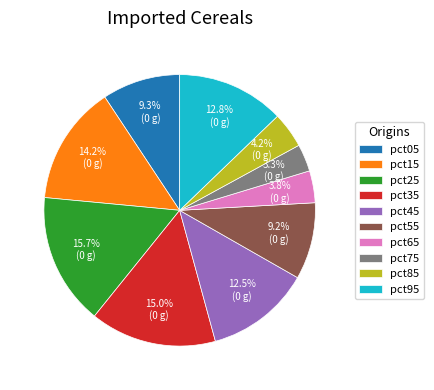

To the nearest percent, what is the difference between the largest and smallest slice percentages?

12%